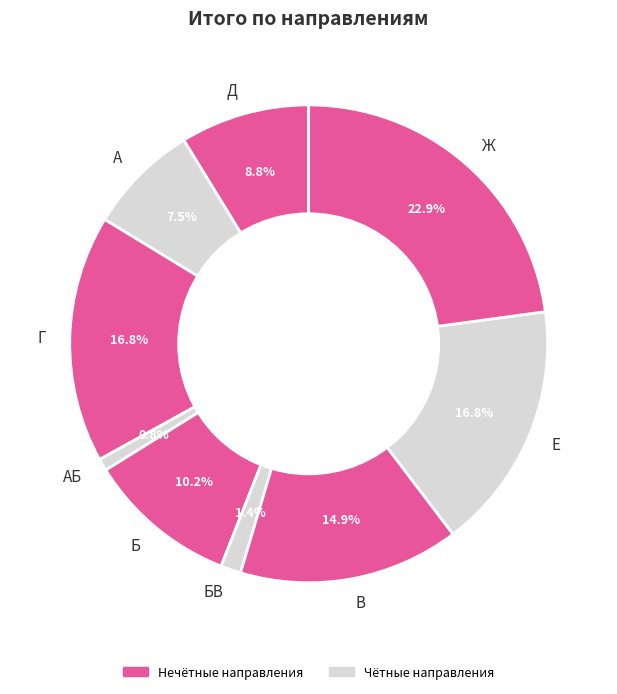

How many segments does this pie chart have?

9